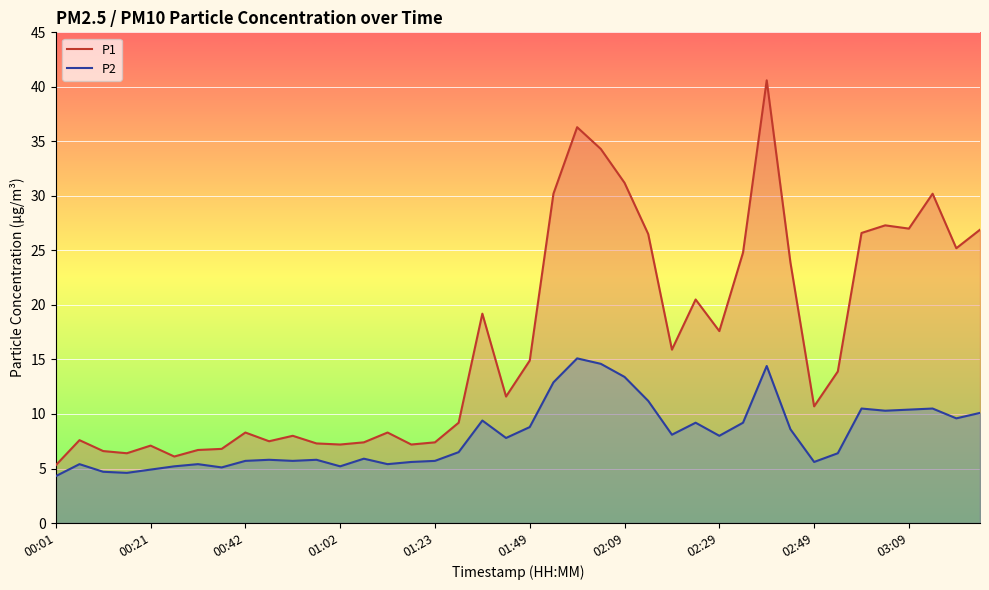

What is the sum of all P1 values?

665.7